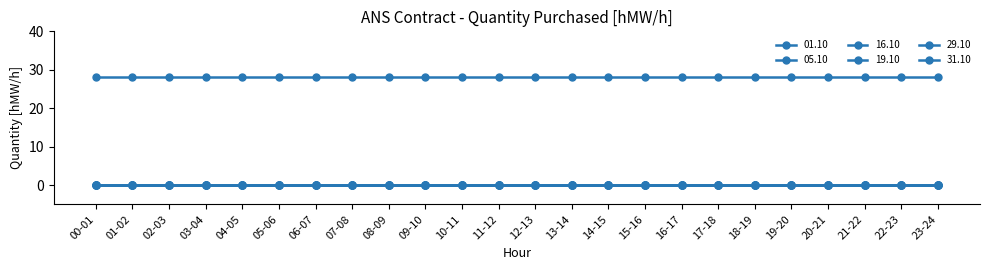

At which label is 05.10 closest to 0?

00-01